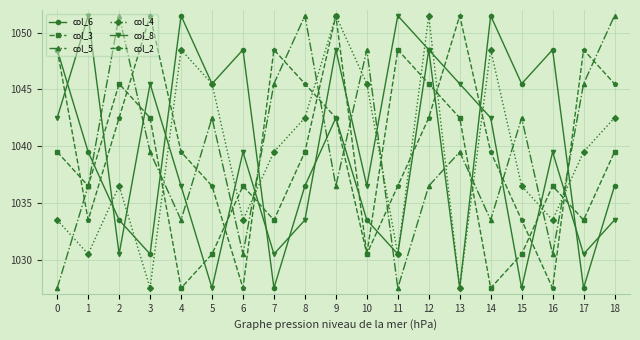

True or false: col_3 and col_2 cross at least once.

True